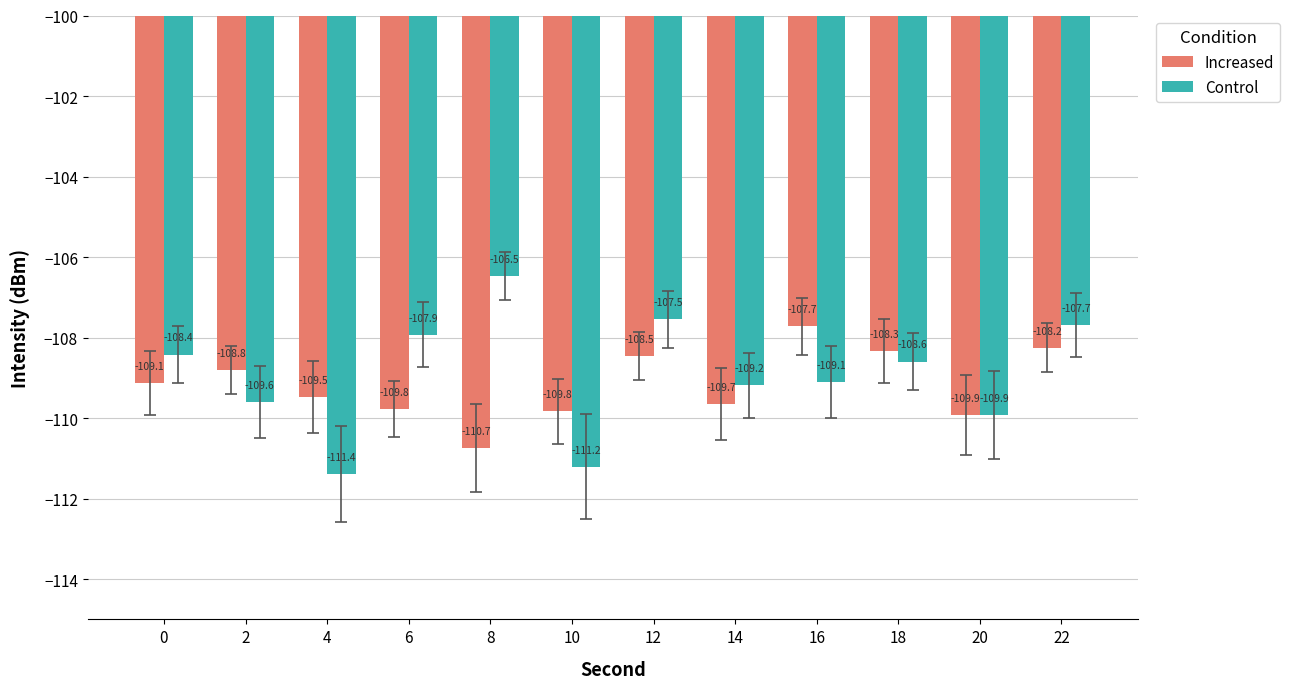

What is the value of the Increased bar at the 5th from the left?

-110.7